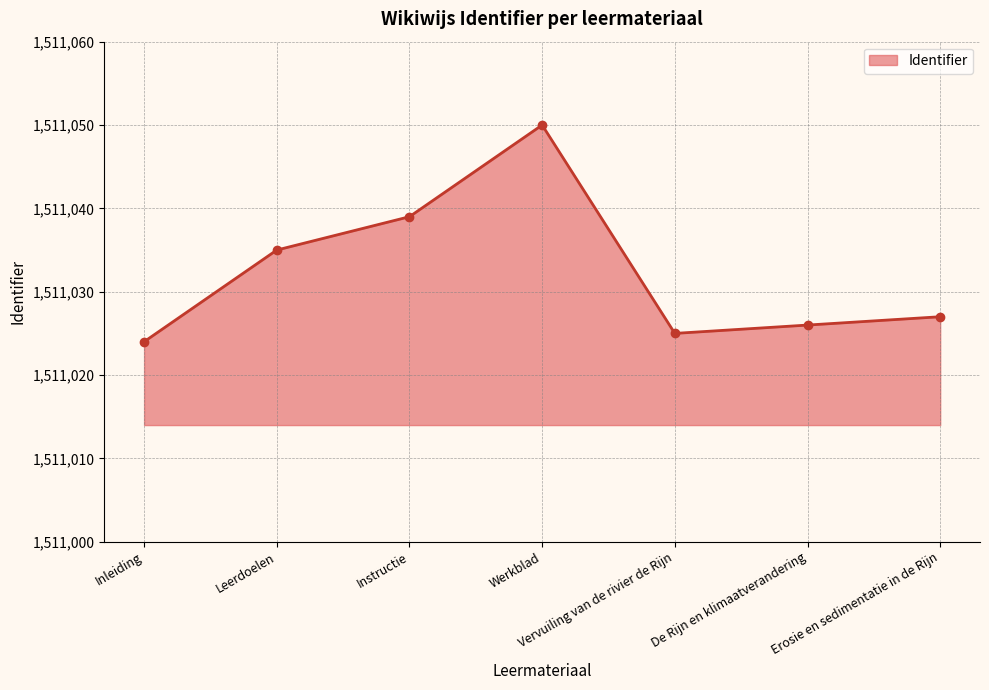

What is the average value?

1511032